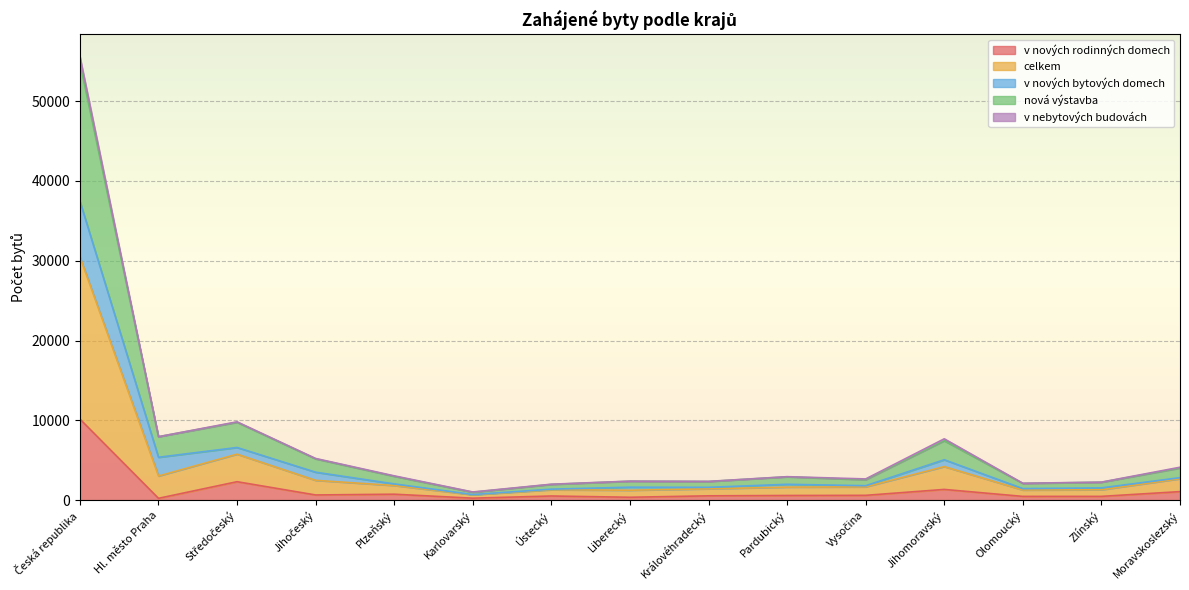

How many interior local peaks does the celkem series have?

4